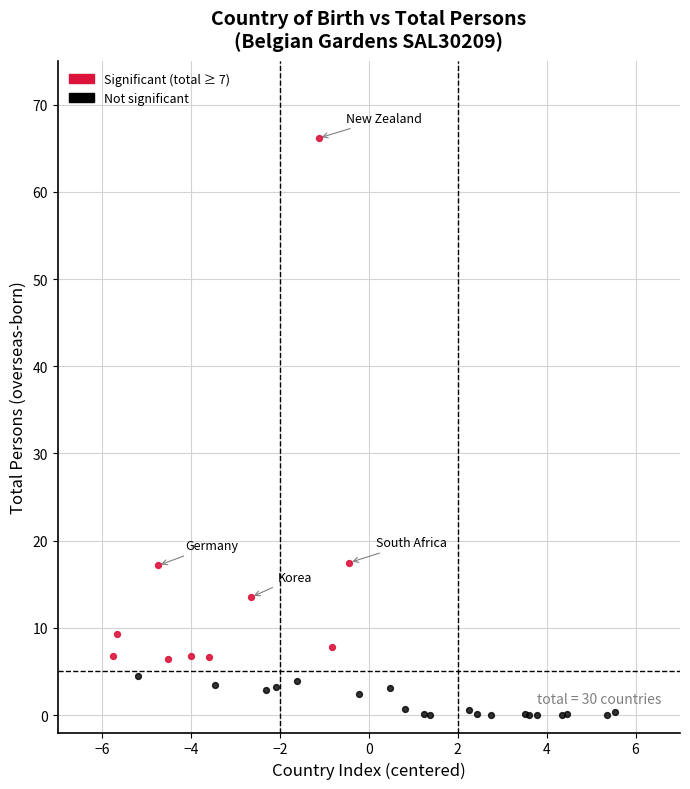

Which series reaches the maximum Y coordinate?

Significant (total ≥ 7)